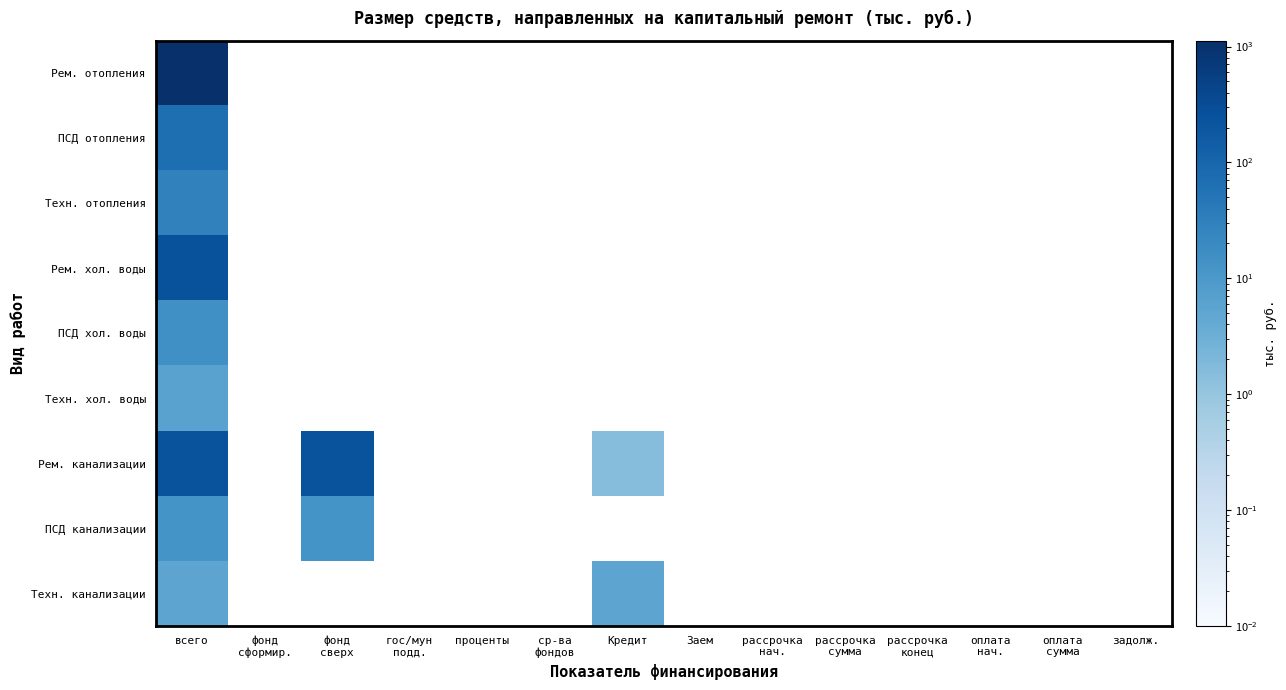

What is the maximum value shown in the chart?

1120.3